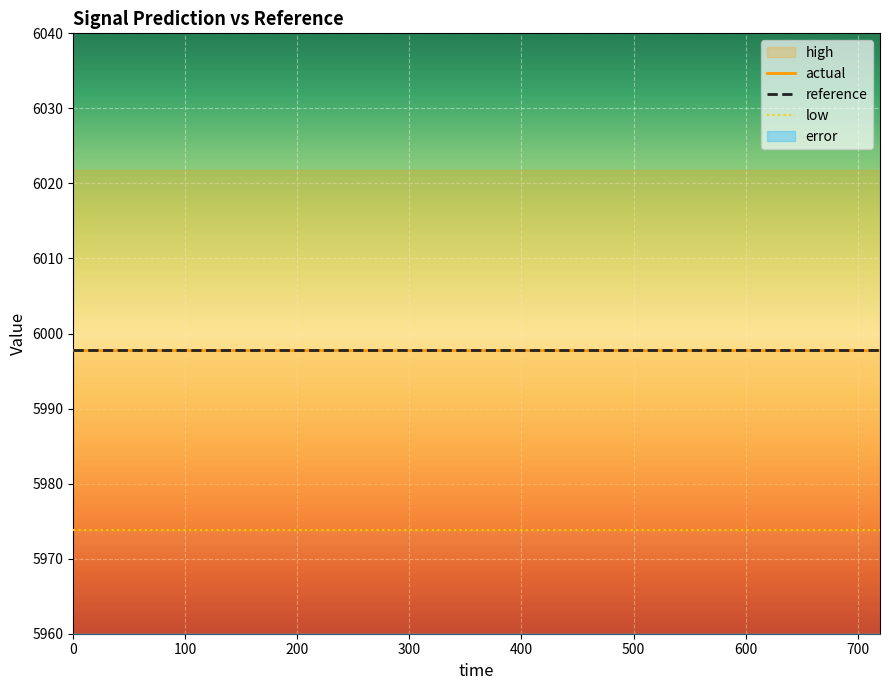

Which series changed the most between 288 and 336?

high